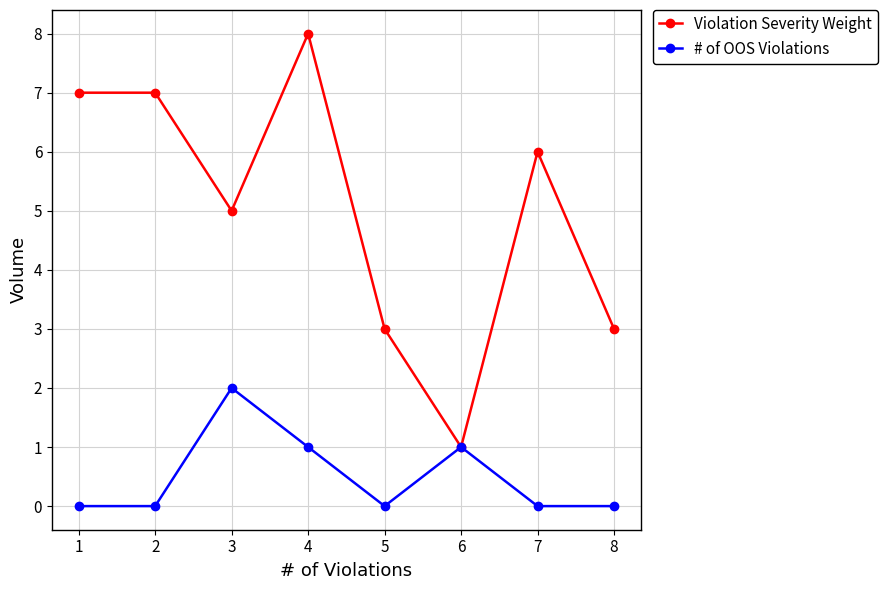

Which series has the largest total across all categories?

Violation Severity Weight